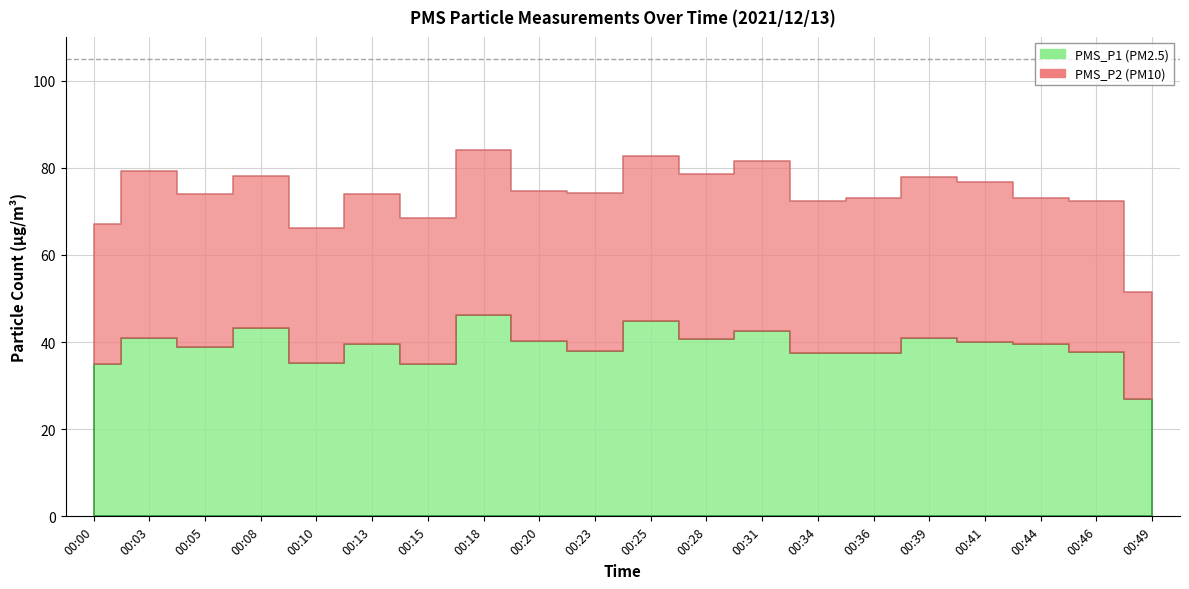

What is the average value of the PMS_P2 series?

34.9